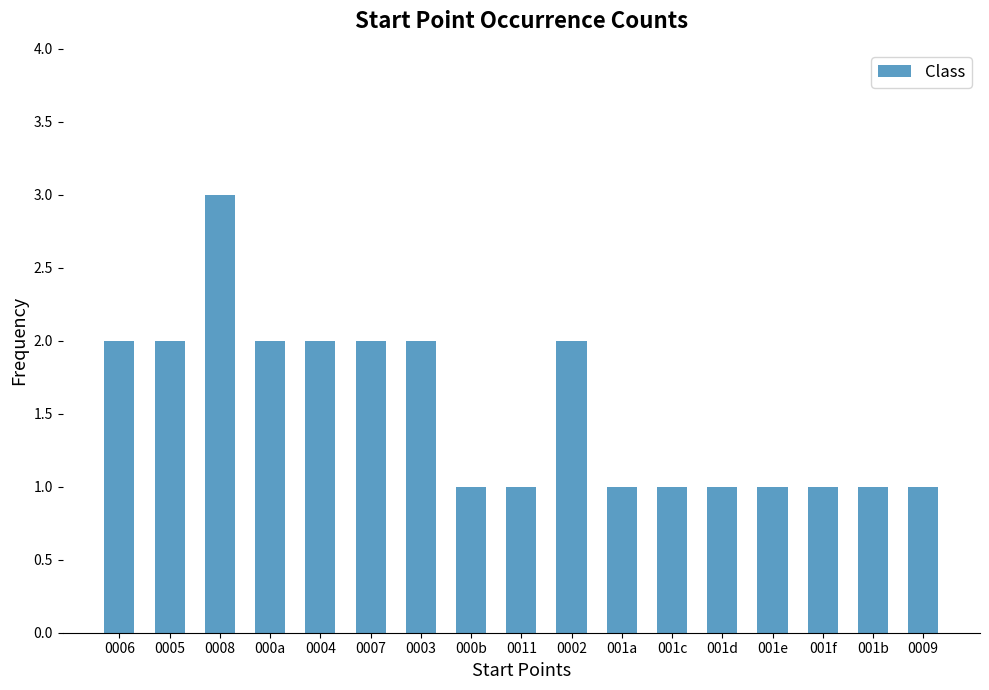

What is the sum of all values?

26